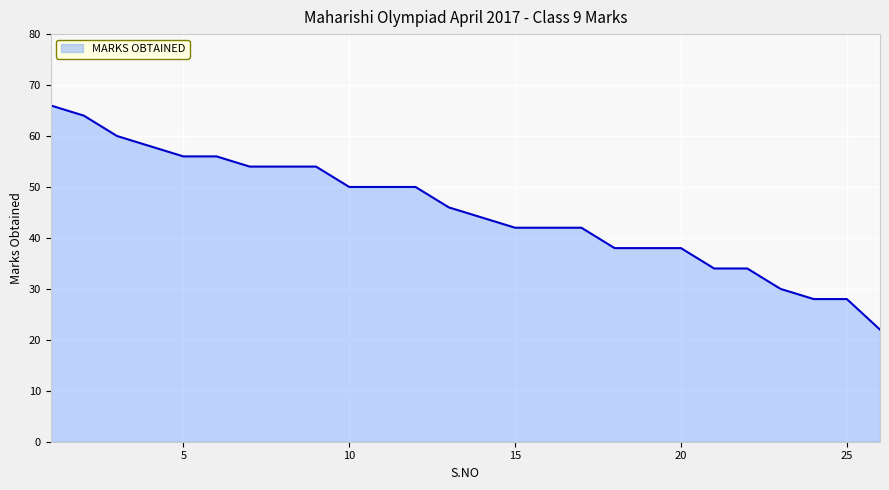

Does the chart display data point markers on the line(s)?

No